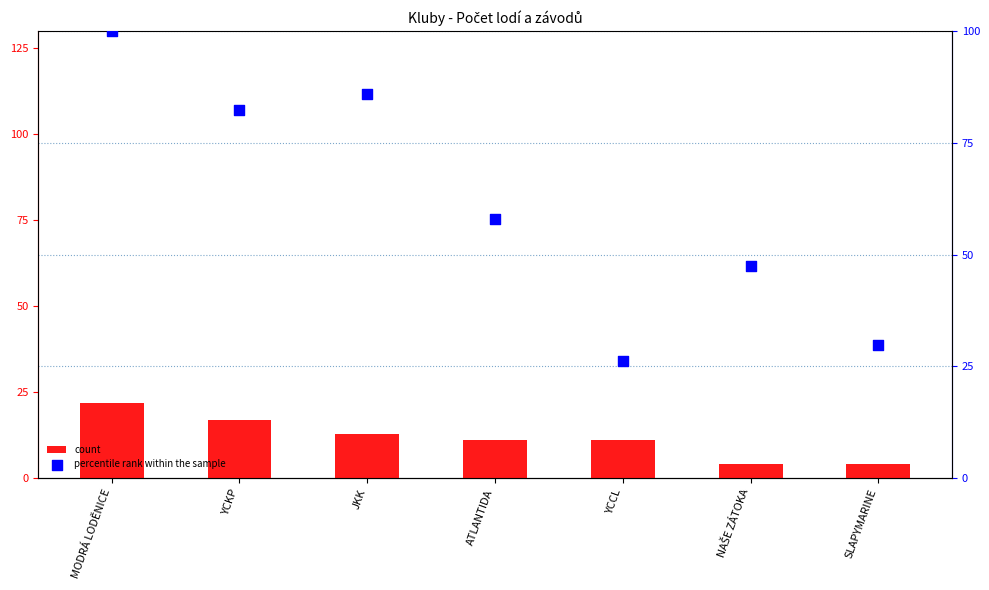

What is the total value across all series at YCCL?

37.3